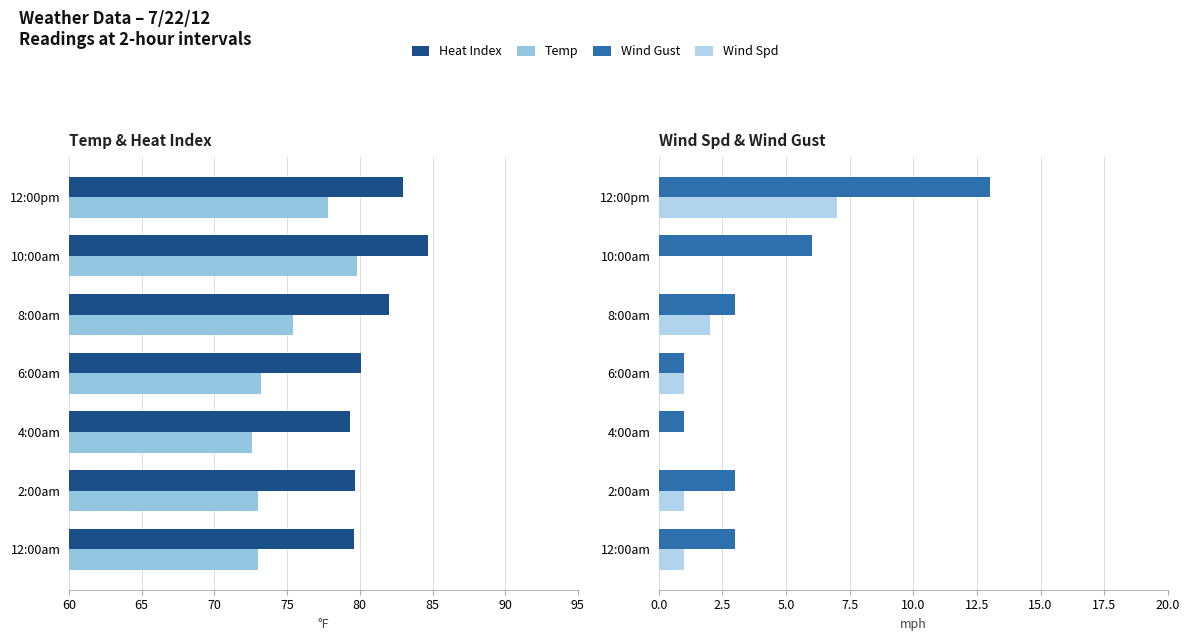

What is the difference between the maximum and second lowest values in the Heat Index series?

5.1